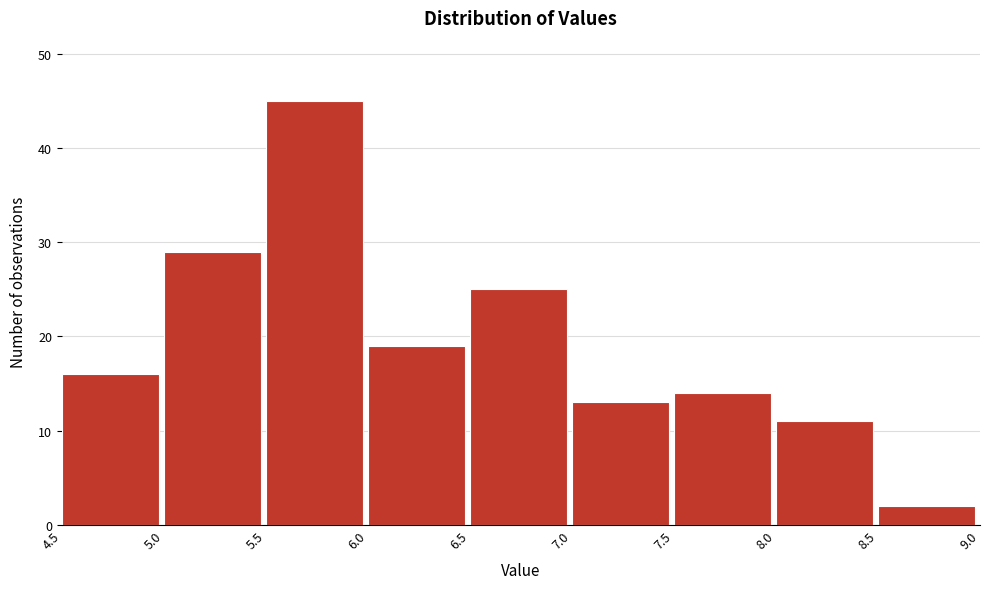

What is the height of the bar covering 5.5 to 6.0 on the x-axis? The values are not printed on the chart, so give them approximately, as read against the axis.

45